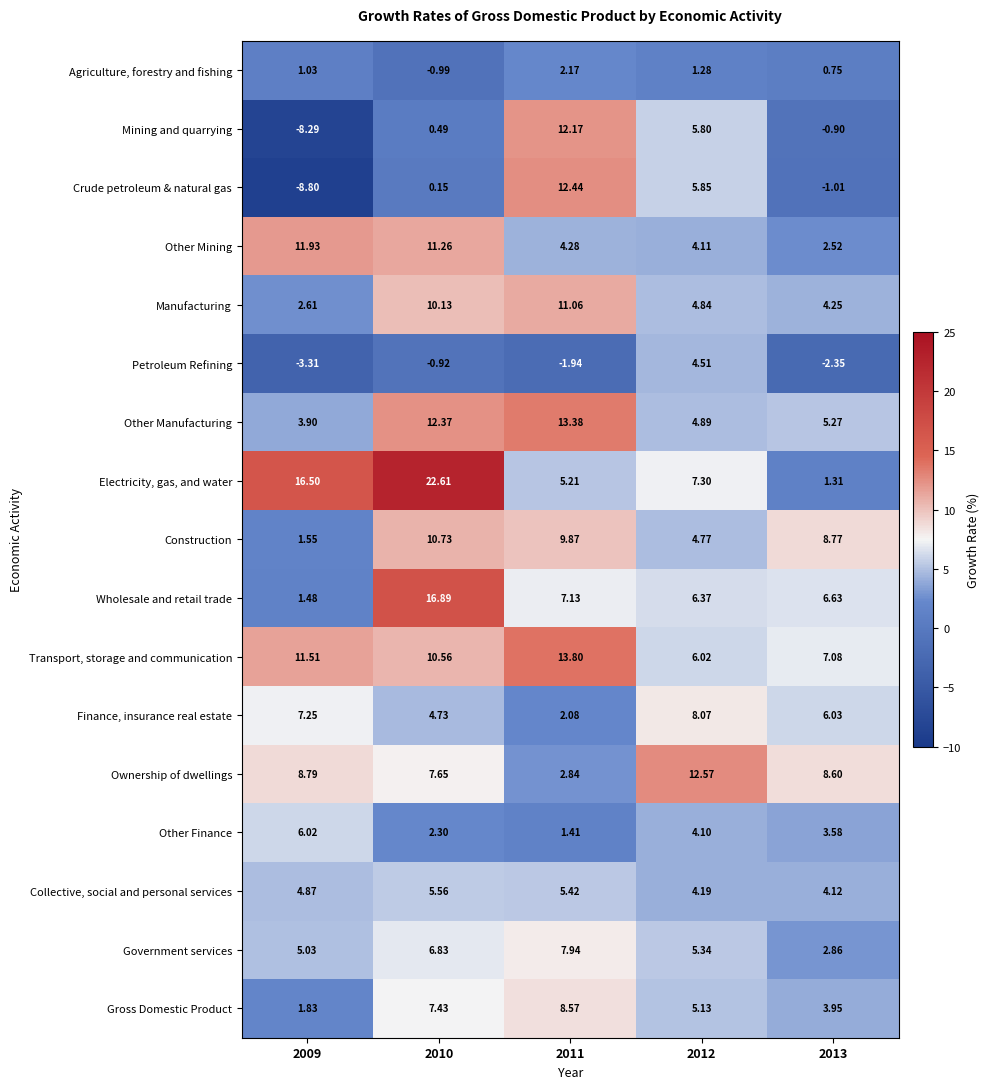

What is the smallest value displayed?

-8.8